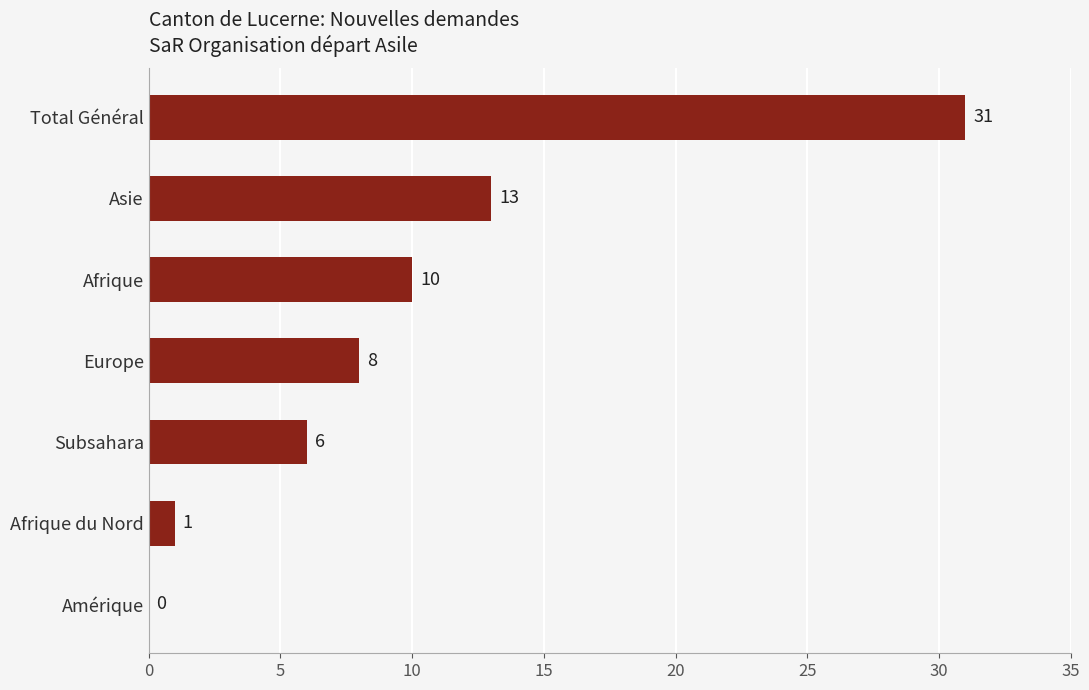

Where is the data nearest to the value 15?

Asie